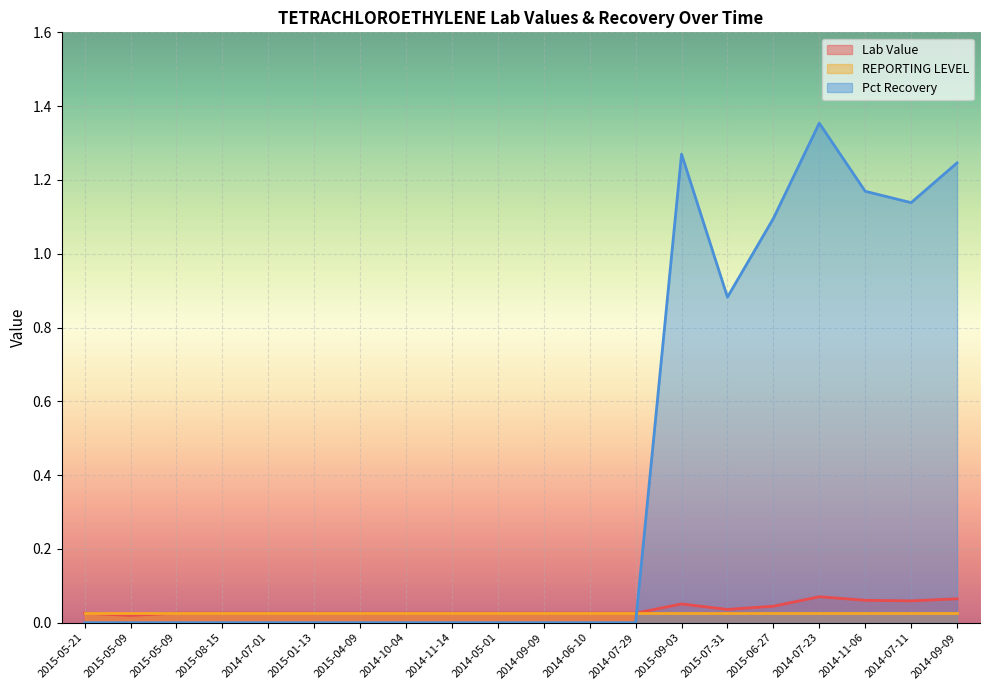

List the labels in order of Lab Value value, largest first.

2014-07-23, 2014-09-09, 2014-11-06, 2014-07-11, 2015-09-03, 2015-06-27, 2015-07-31, 2015-05-21, 2015-05-09, 2015-08-15, 2014-07-01, 2015-01-13, 2015-04-09, 2014-10-04, 2014-11-14, 2014-05-01, 2014-09-09, 2014-06-10, 2014-07-29, 2015-05-09